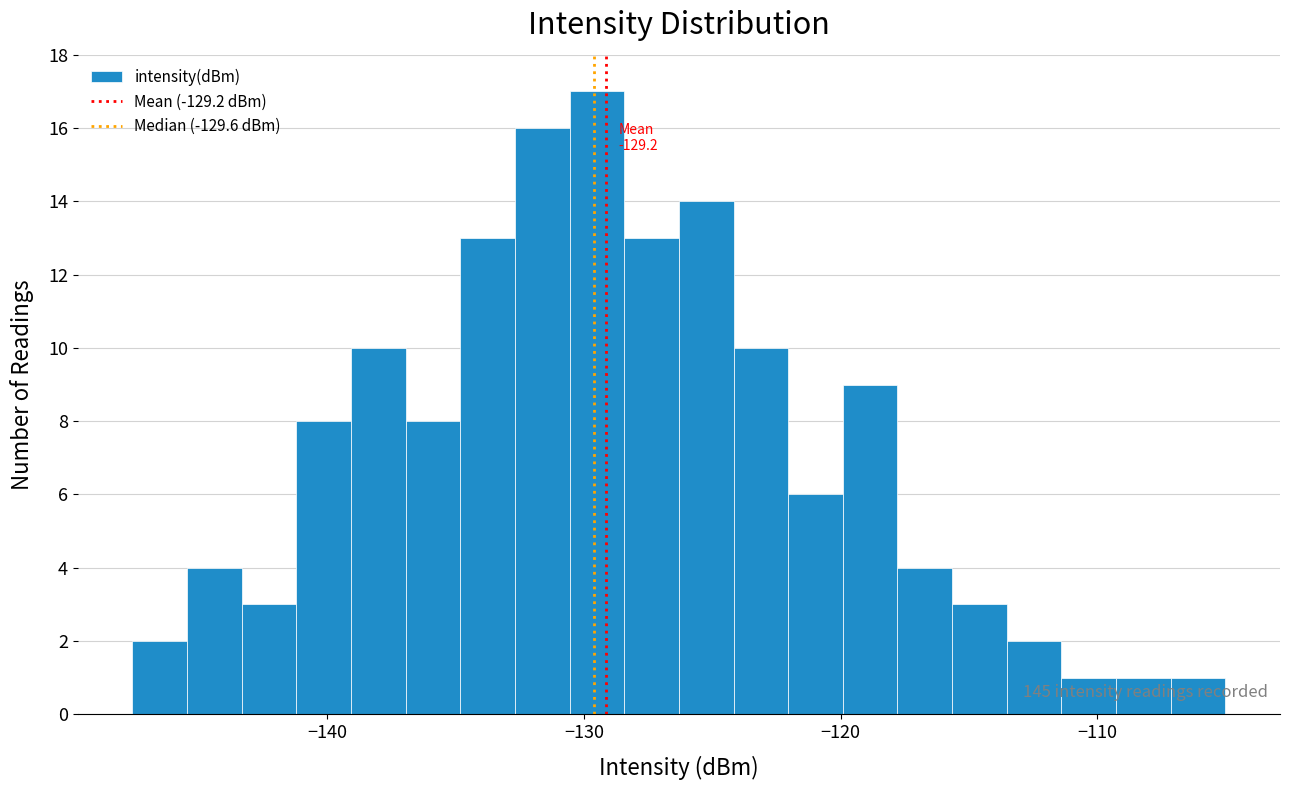

Around what value on the x-axis is the tallest bar? Give the approximate position of its centre, as read against the axis.

-129